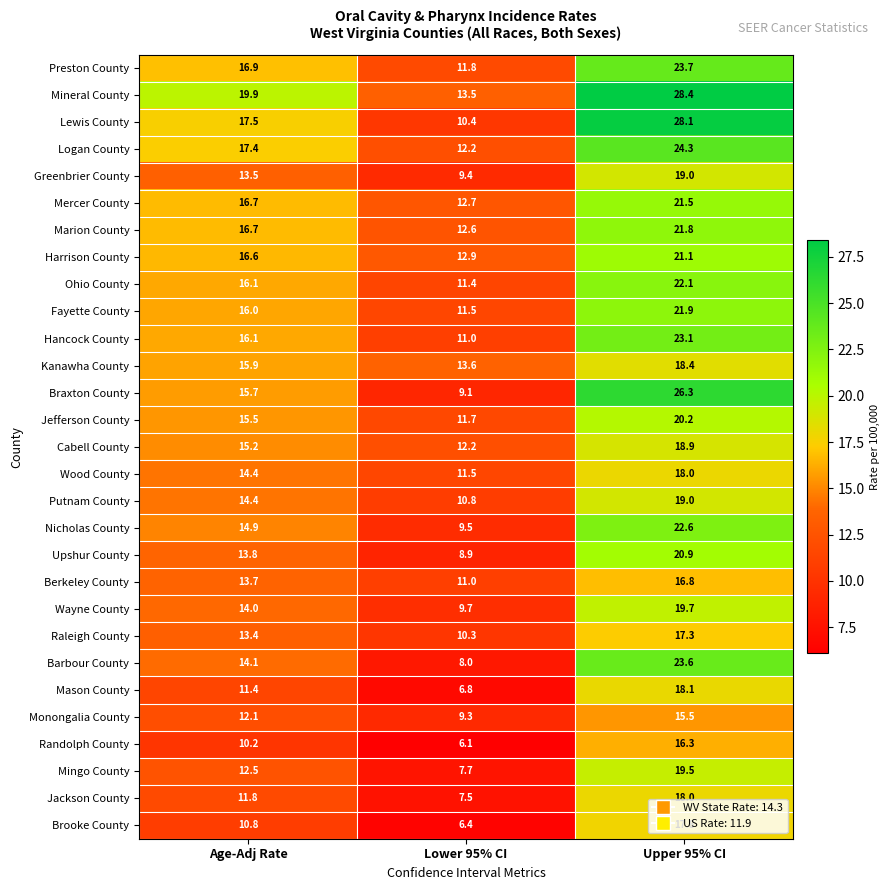

At which label does Mingo County first exceed 12?

Age-Adj Rate